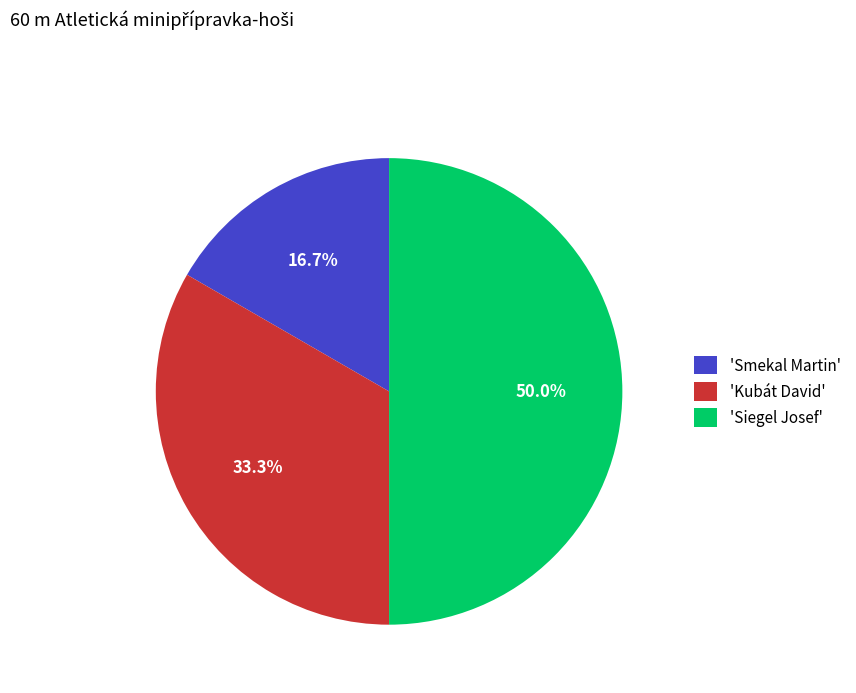

What portion of the pie excludes 'Siegel Josef'?

50.0%